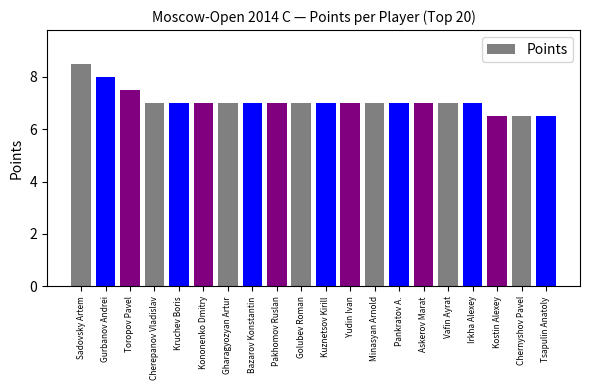

What is the sum of all values?

141.5